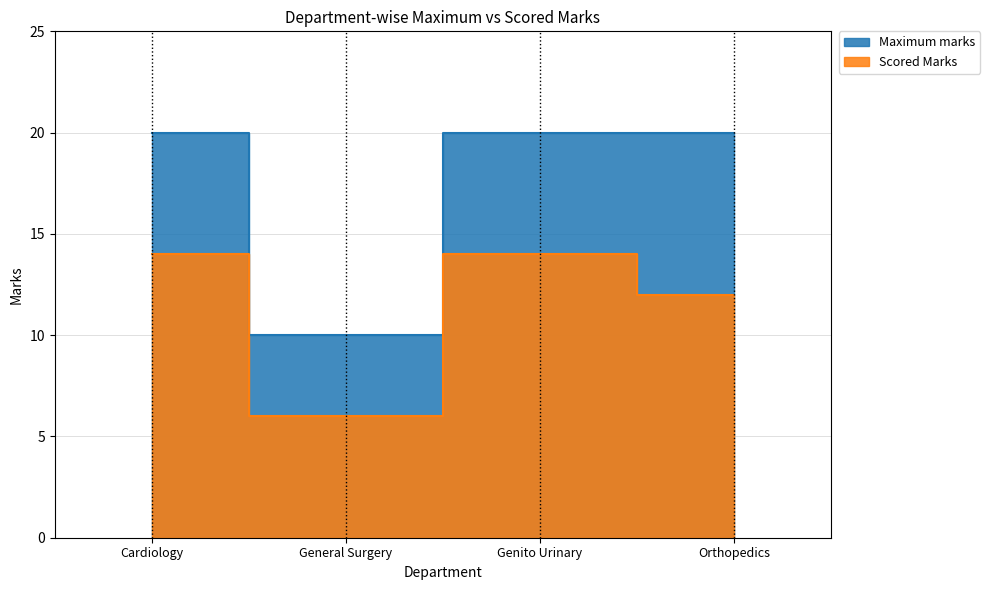

How many distinct data groups are displayed?

2